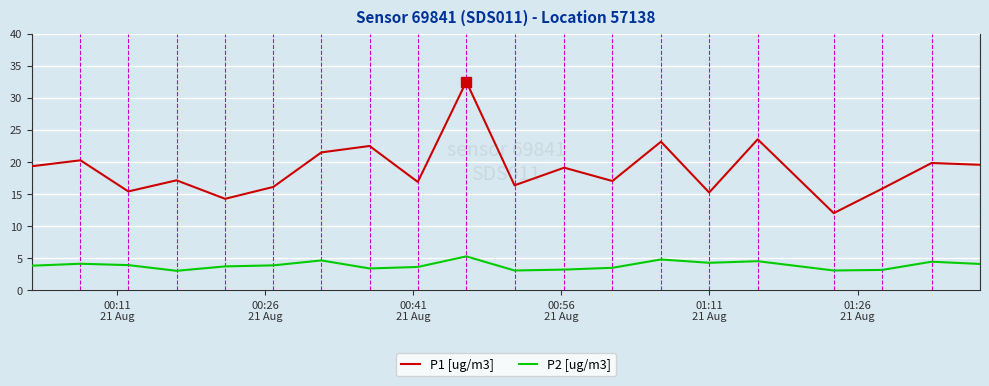

True or false: P1 [ug/m3] and P2 [ug/m3] intersect in this chart.

False